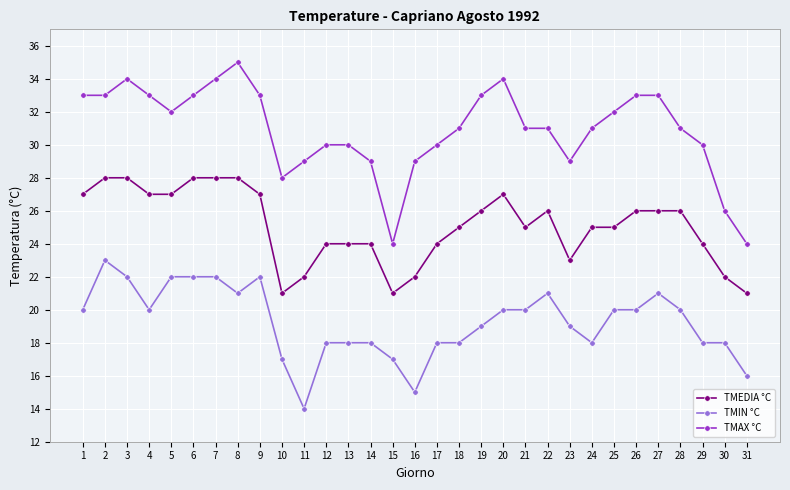

At which category does TMIN °C reach its first local peak?

2